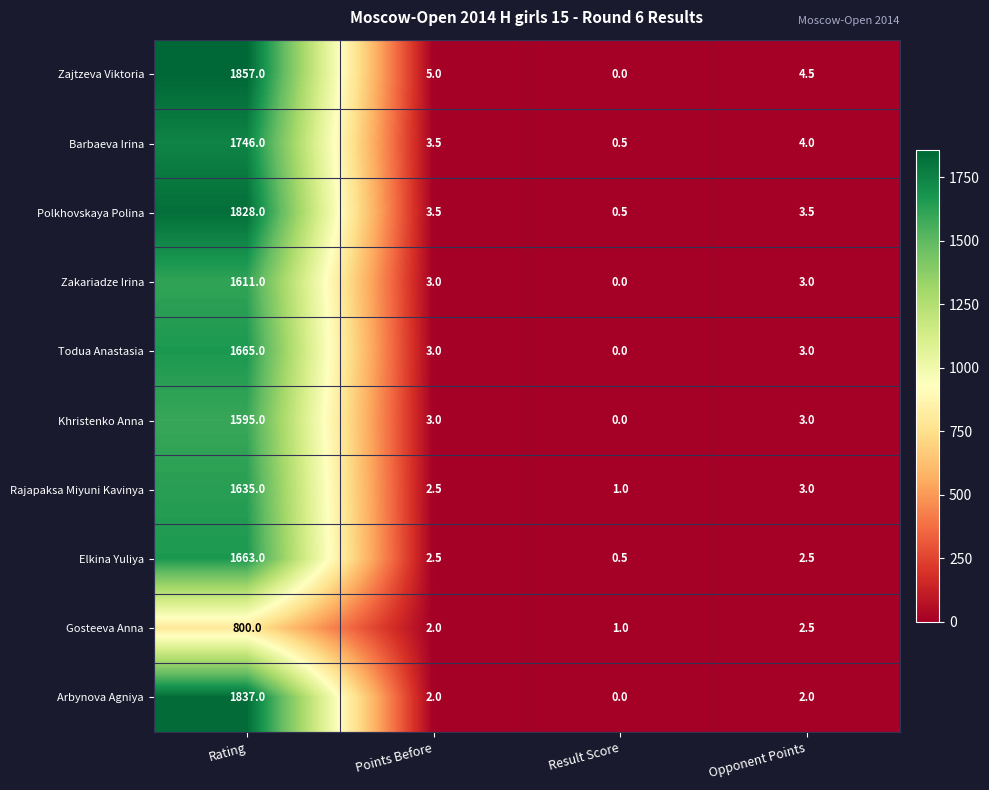

What is the greatest value displayed?

1857.0